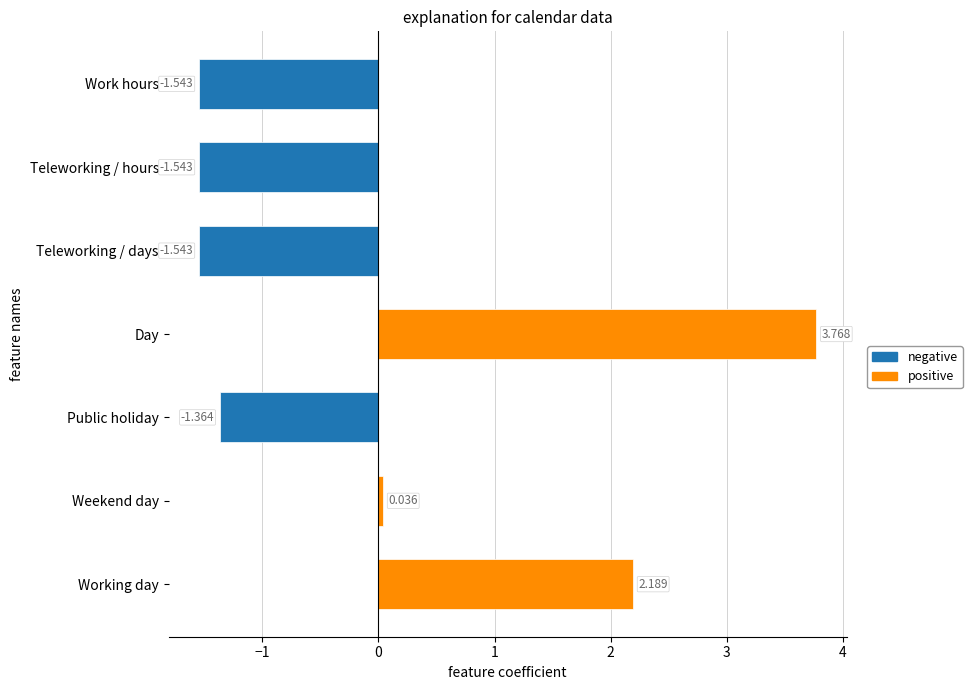

Between Day and Teleworking / hours, which is larger?

Day